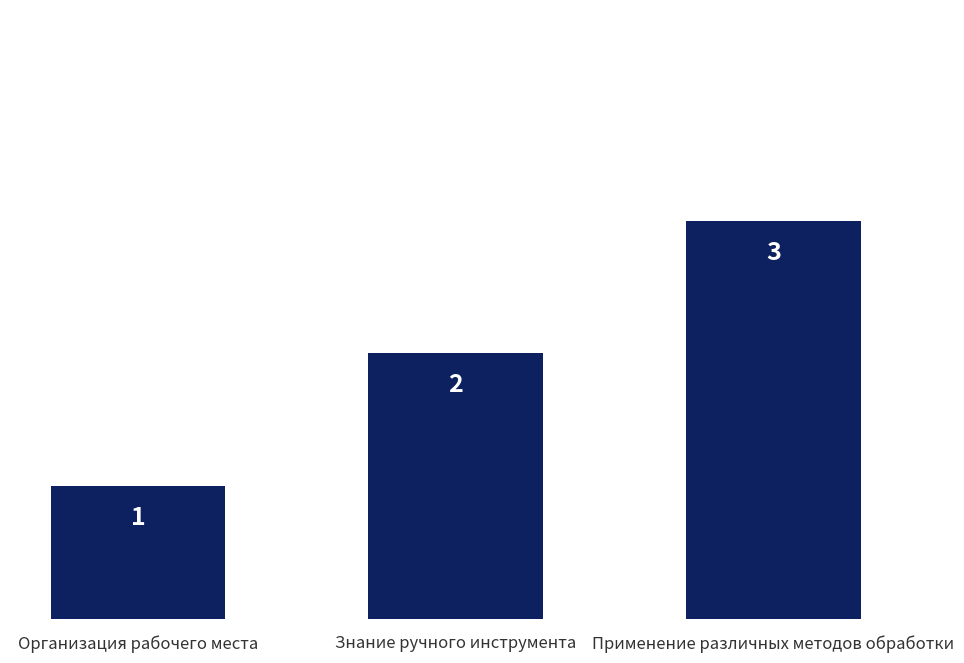

Rank the categories by value from lowest to highest.

Организация рабочего места, Знание ручного инструмента, Применение различных методов обработки